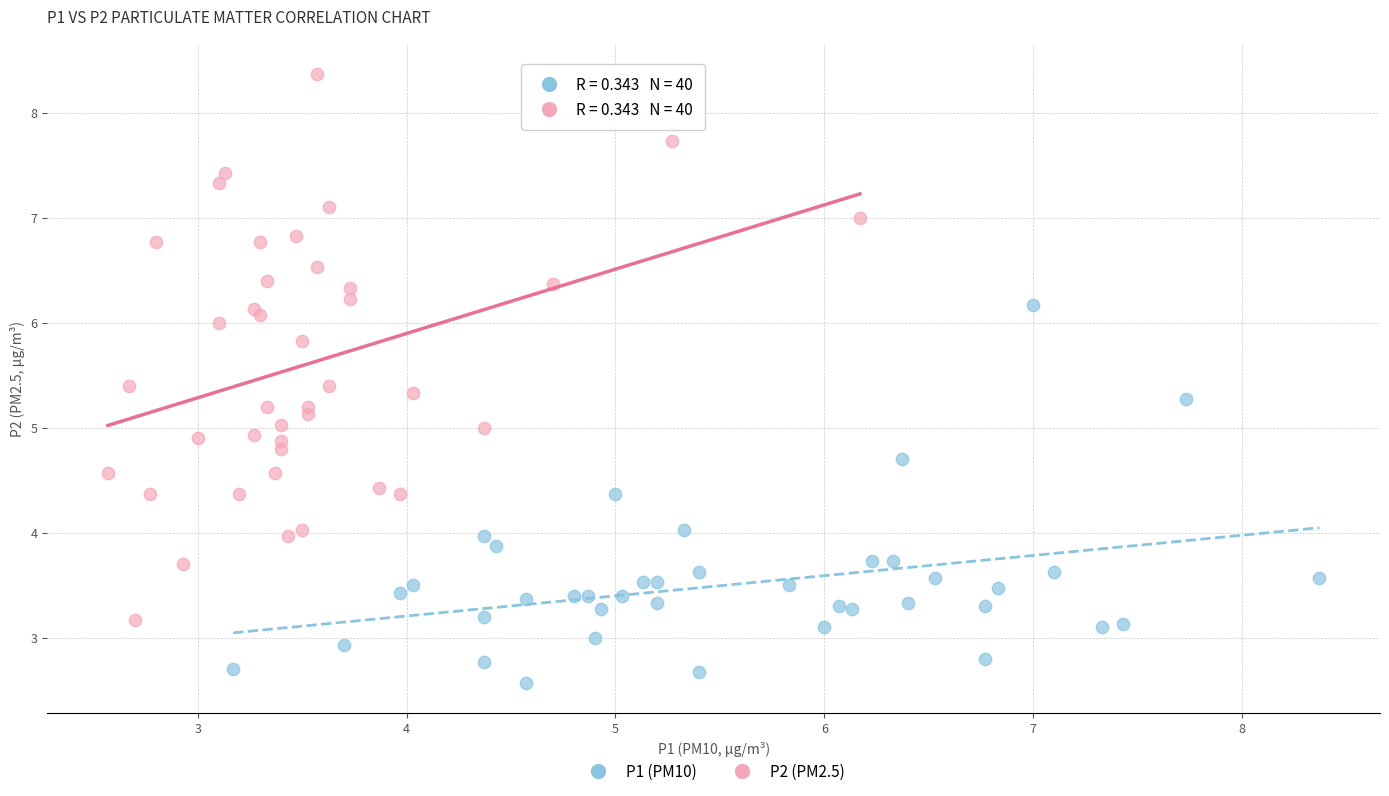

Which series contains the lowest Y value?

P1 (PM10)